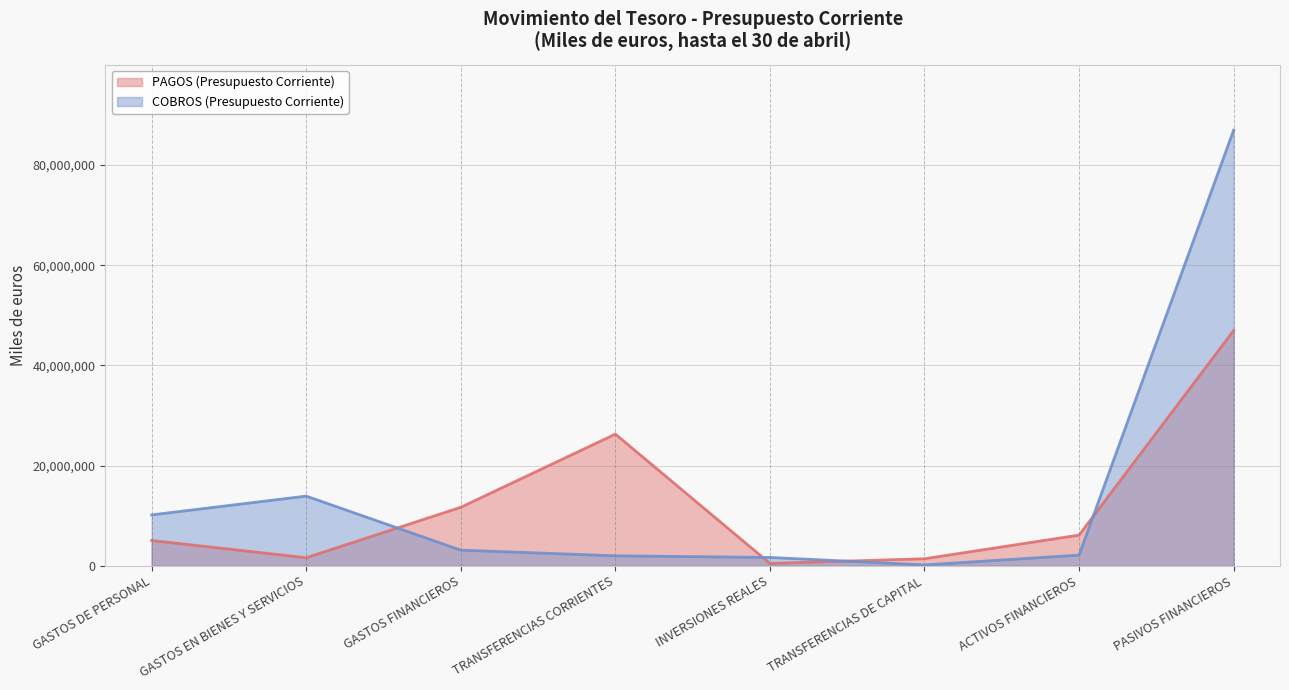

Is it true that COBROS (Presupuesto Corriente) equals 1712772 at GASTOS FINANCIEROS?

False